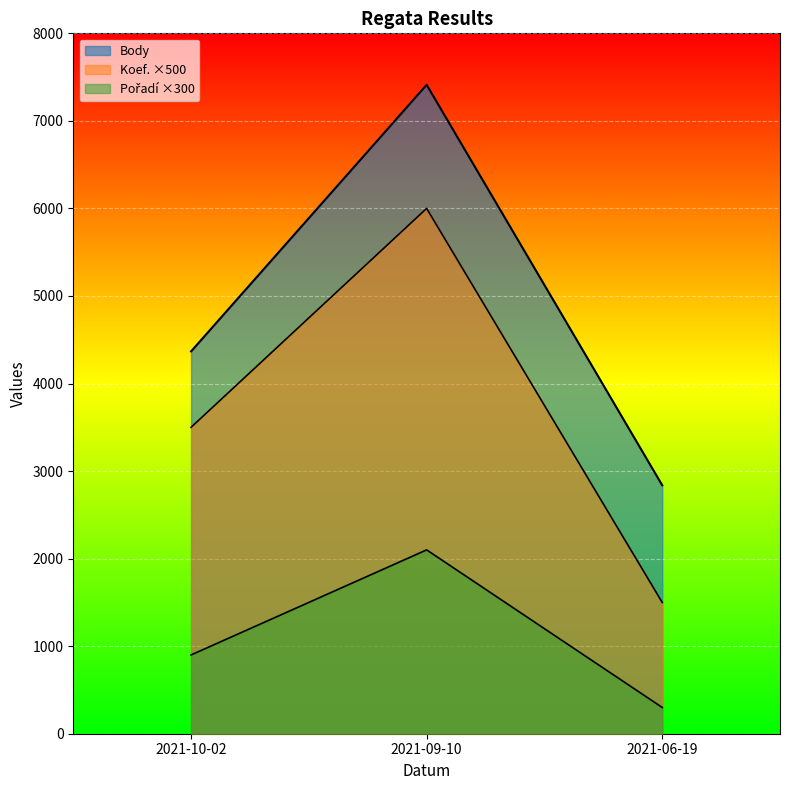

True or false: Koef. has a value of 3 at 2021-06-19.

True